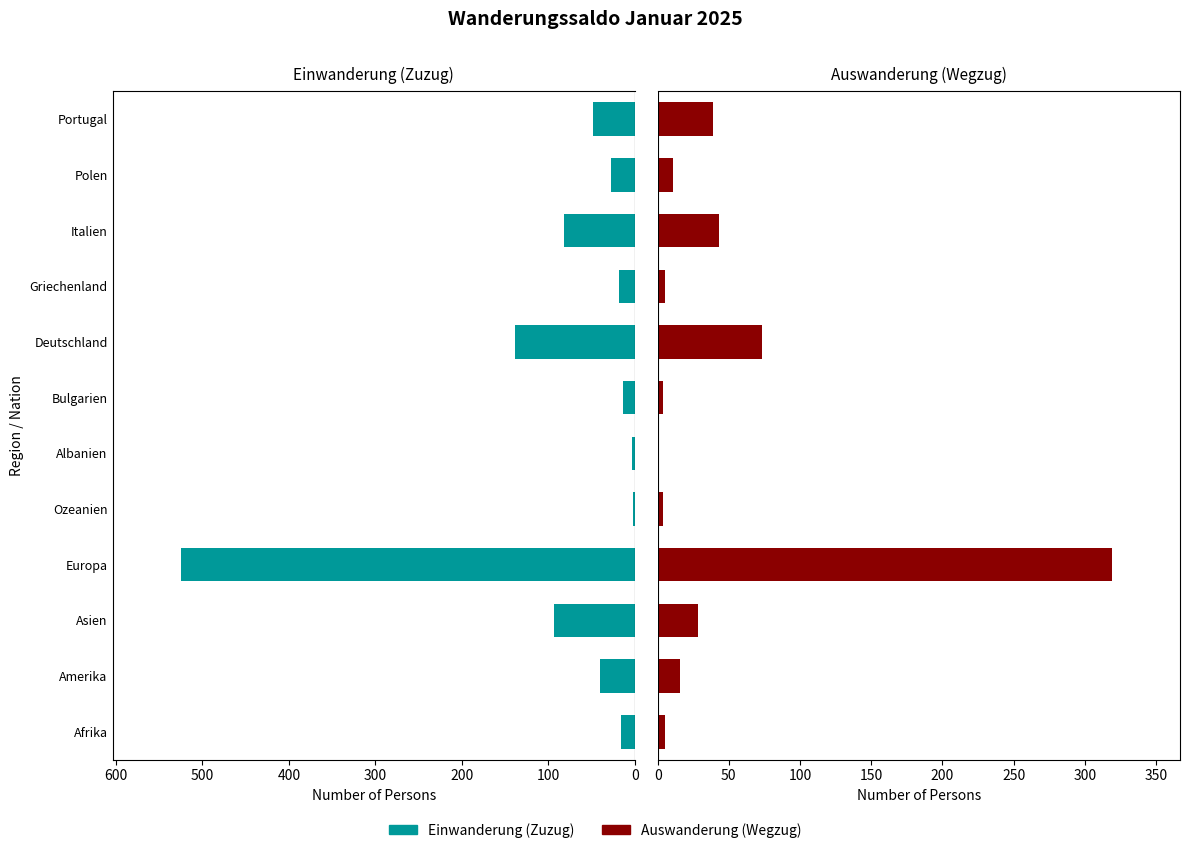

Reading left to right, what are all the values shown in this chart?

Einwanderung (Zuzug): 16	40	94	525	2	3	14	139	18	82	28	49
Auswanderung (Wegzug): 5	16	28	319	4	0	4	73	5	43	11	39